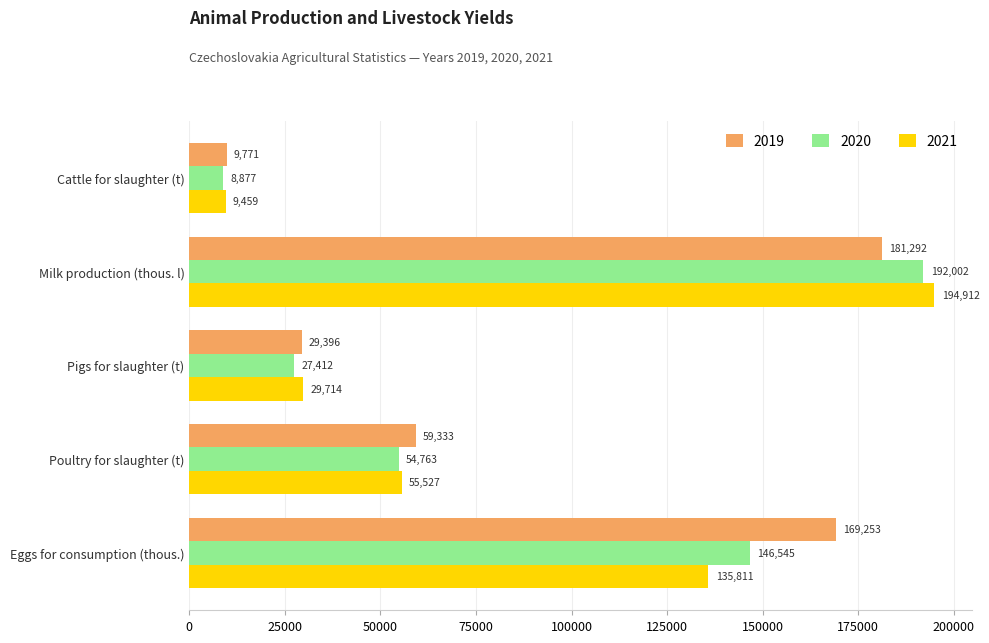

What is the highest value of the 2020 series?

192001.7